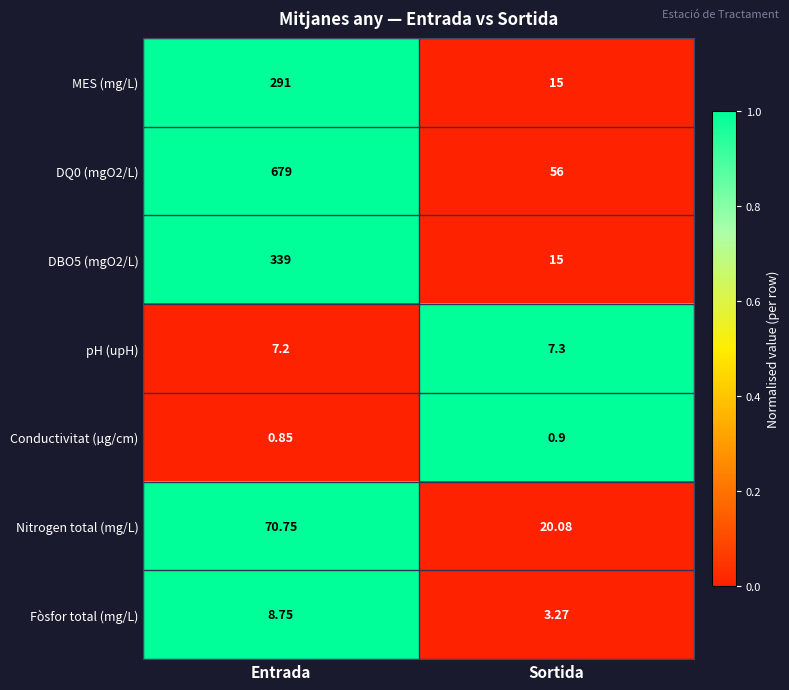

At how many categories does at least one series exceed 0?

2